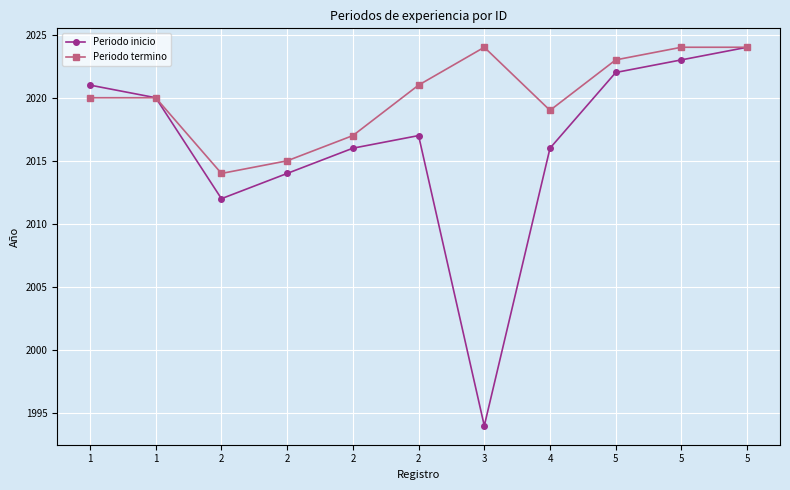

Which series has the widest spread of values?

Periodo inicio